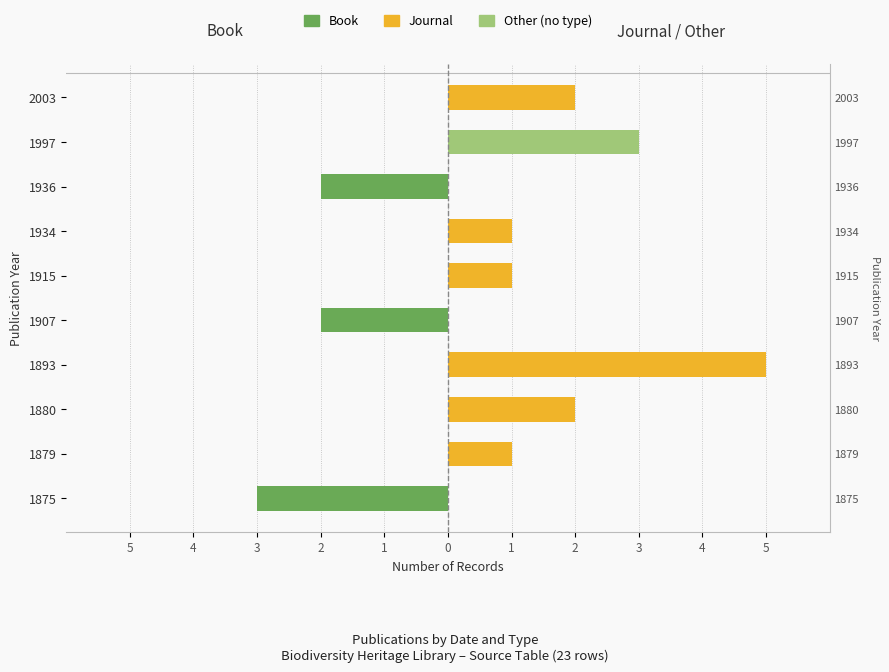

How many categories are shown in the chart?

10